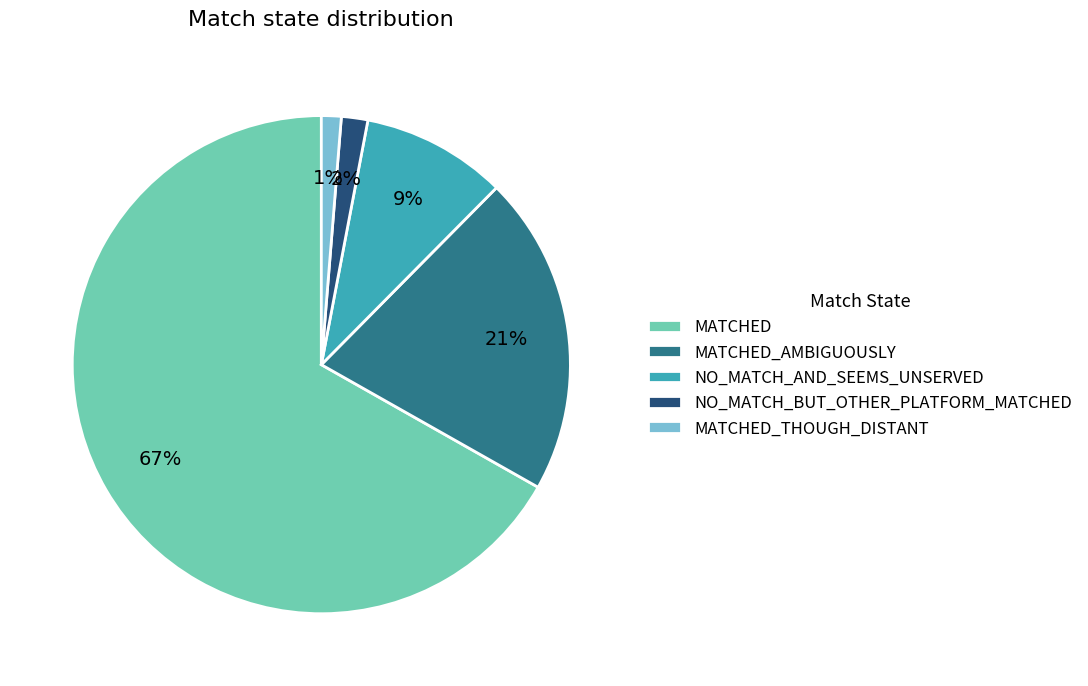

Which slice represents more than half of the pie?

MATCHED